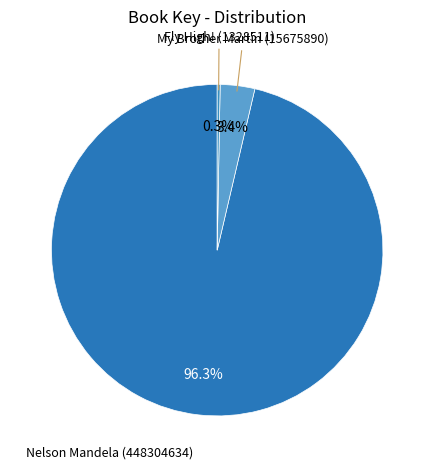

To the nearest percent, what portion does My Brother Martin (15675890) represent?

3%